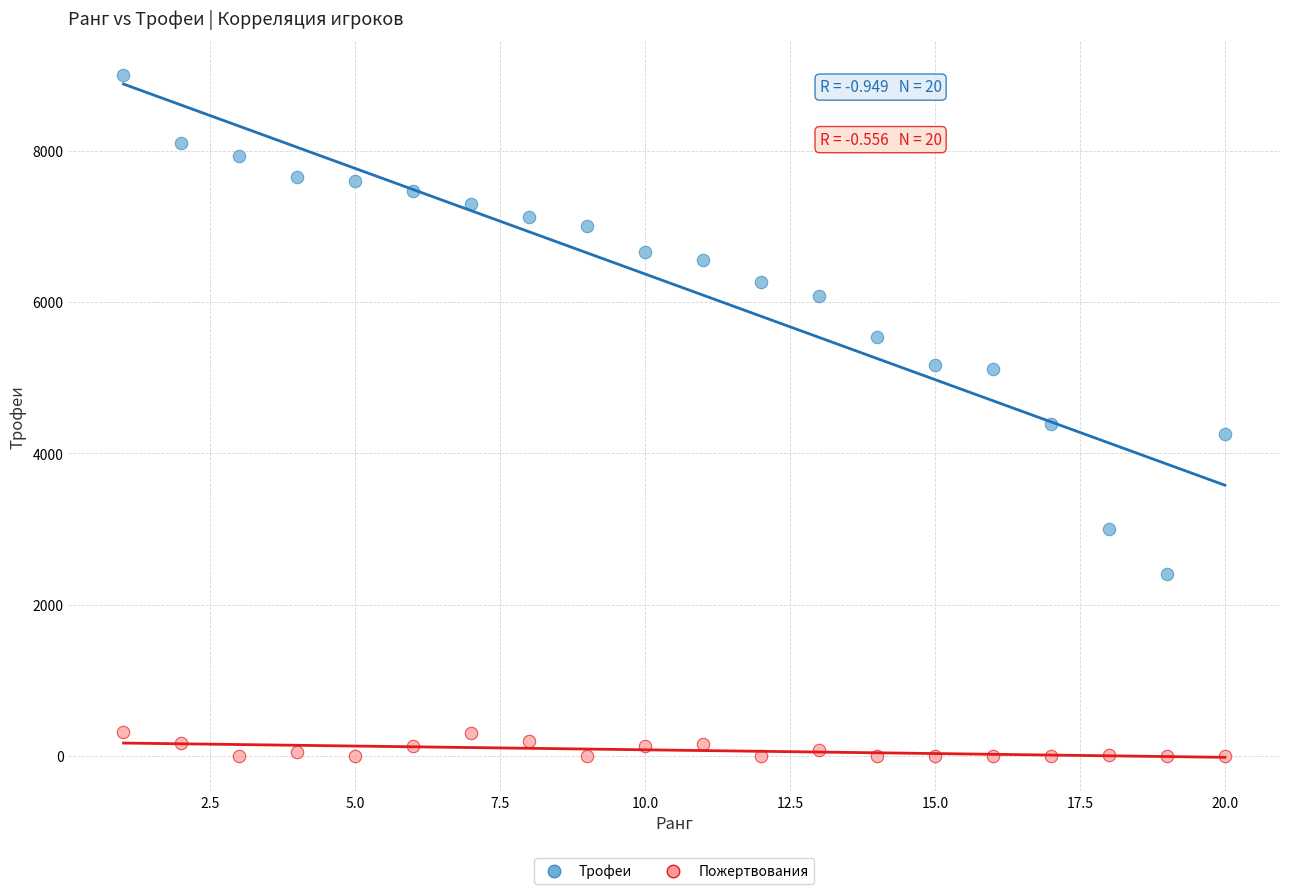

Across all data points, what is the range of X values (max minus min)?

19